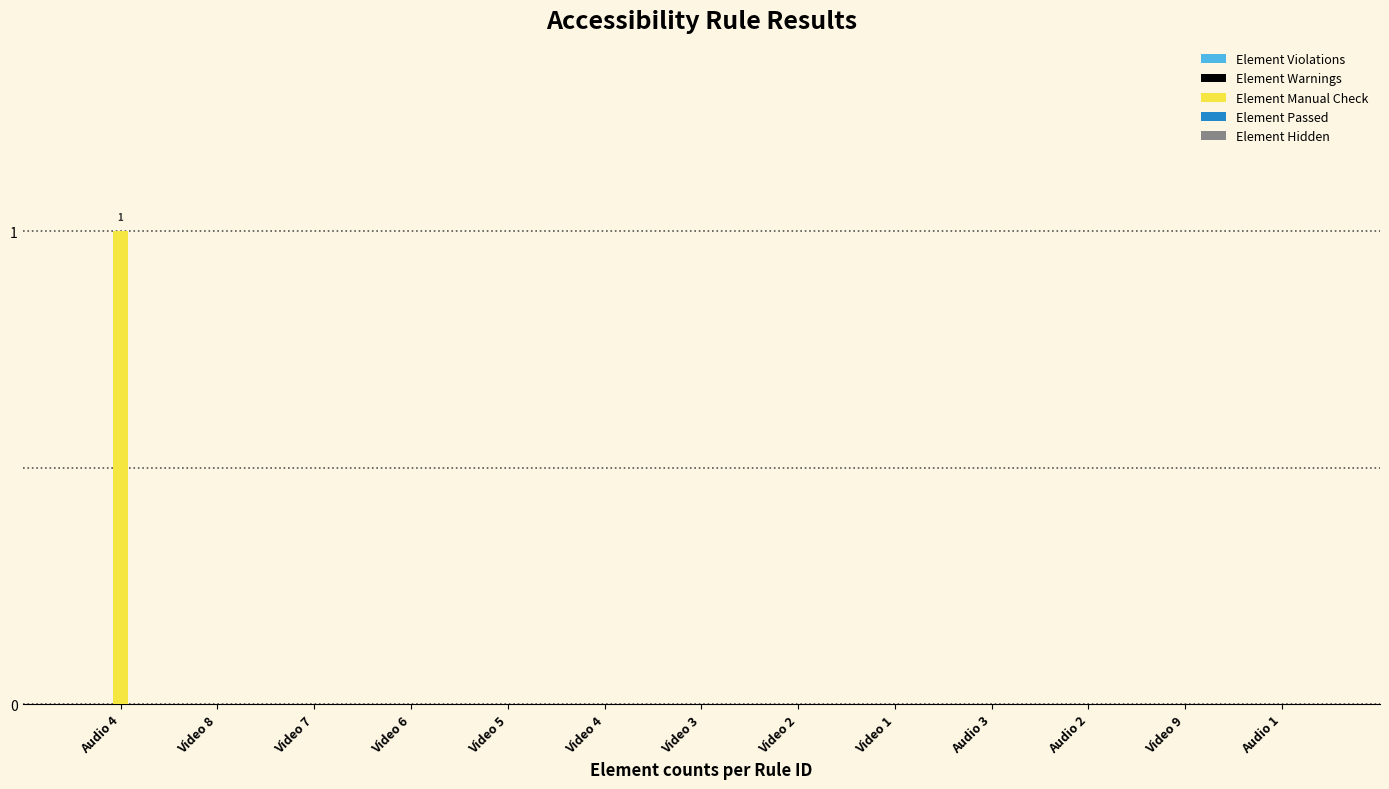

Which category has the highest value across all series?

Audio 4